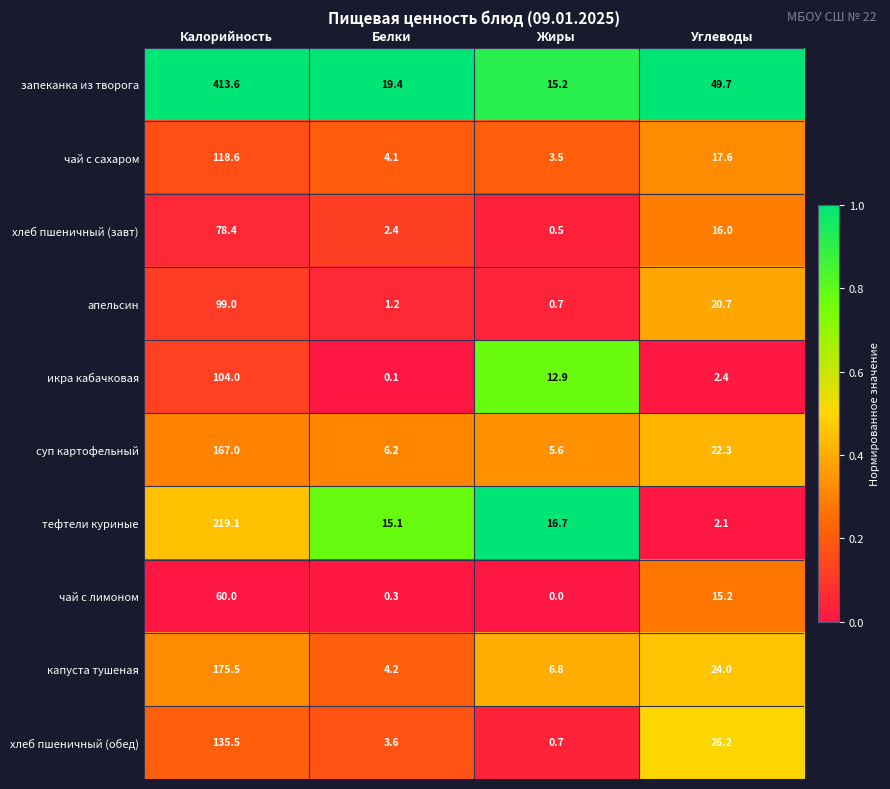

Which series has the largest range (max minus min)?

запеканка из творога